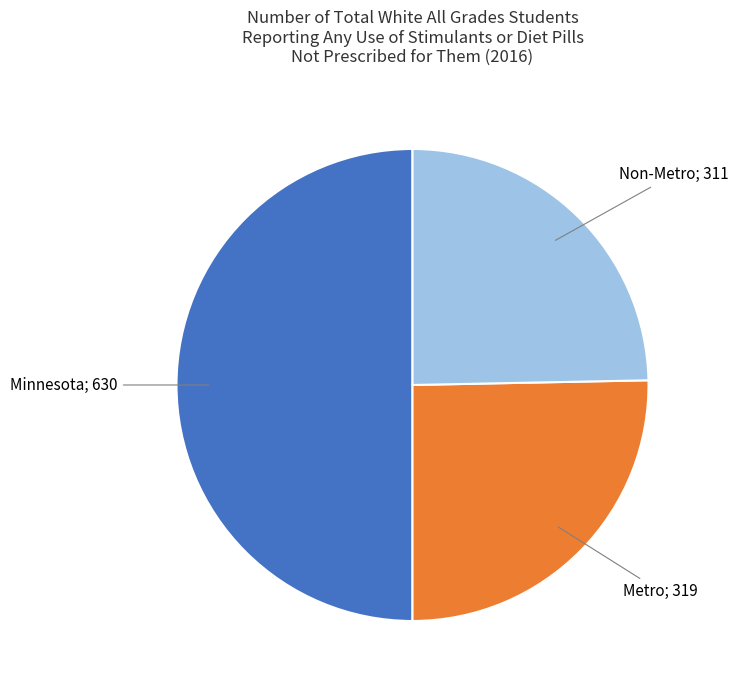

True or false: Metro; 319 accounts for 11% of the total.

False